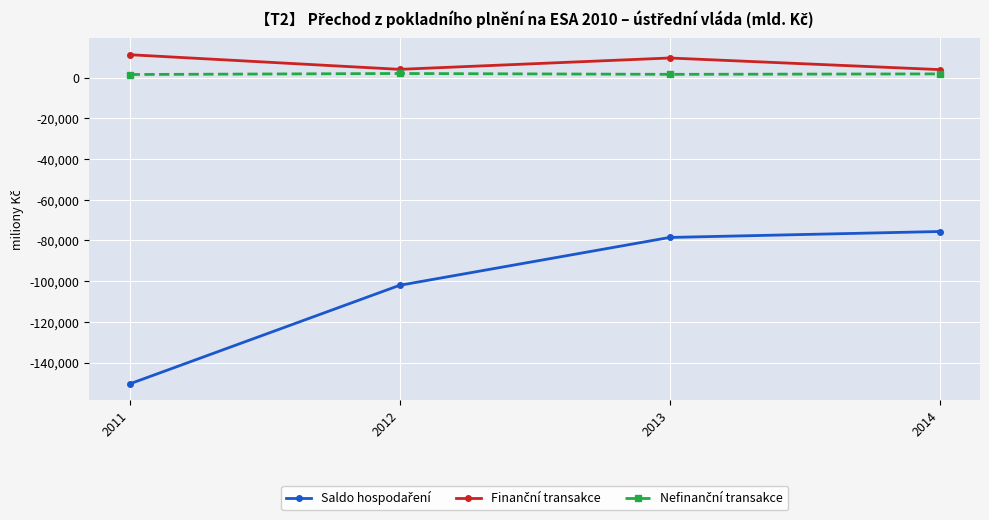

What is the minimum value shown in the chart?

-150524